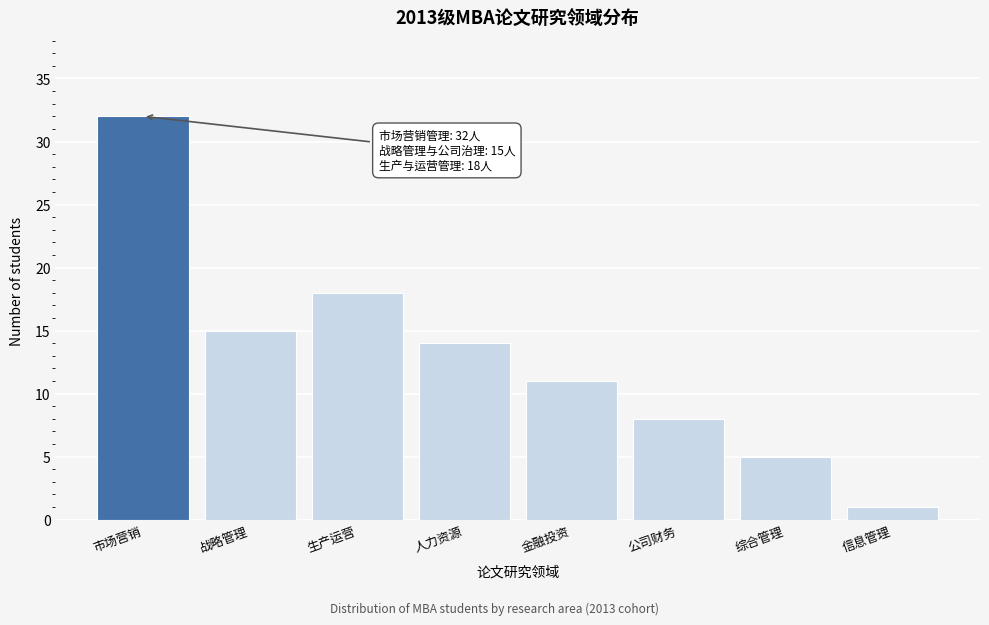

Reading left to right, transcribe all the data shown in this chart.

市场营销=32	战略管理=15	生产运营=18	人力资源=14	金融投资=11	公司财务=8	综合管理=5	信息管理=1